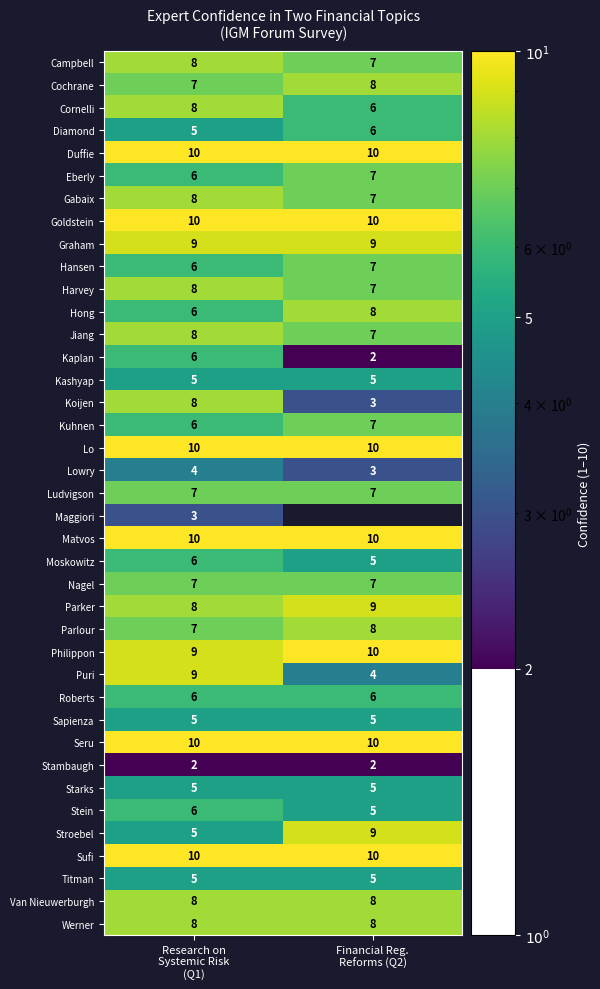

What is the lowest value of the Jiang series?

7